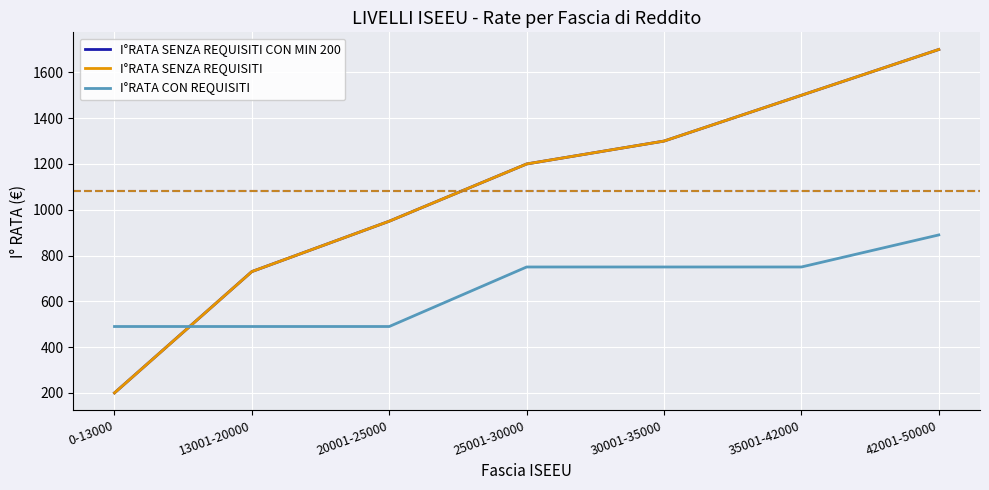

The I°RATA SENZA REQUISITI series shows 1120 at 13001-20000. True or false?

False